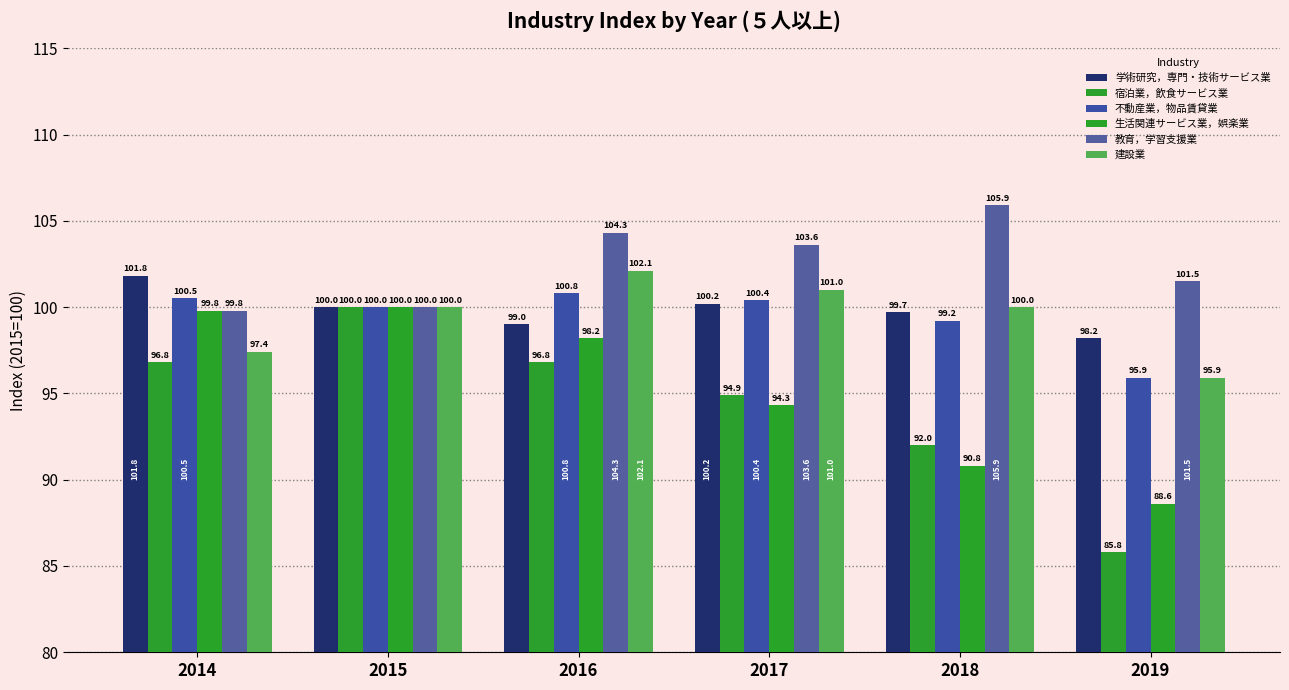

What is the maximum value shown in the chart?

105.9